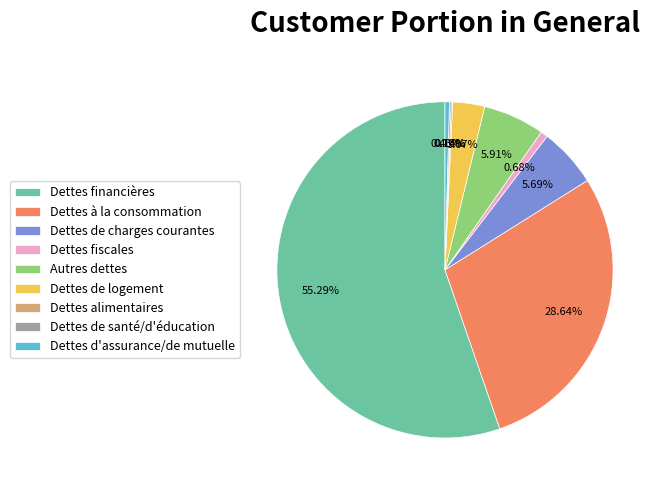

Which has a higher value, Dettes financières or Dettes de charges courantes?

Dettes financières